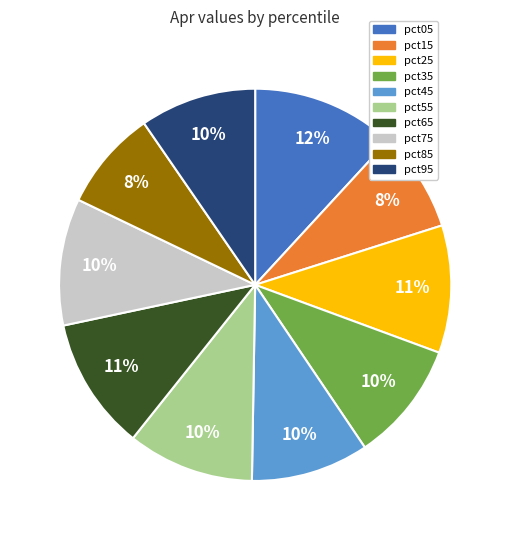

To the nearest percent, what is the average slice percentage?

10%